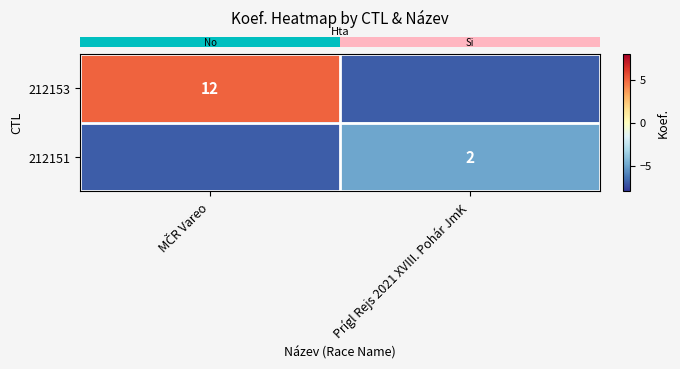

What is the difference between the row_0 values at MČR Vareo and Prígl Rejs 2021 XVIII. Pohár JmK?

12